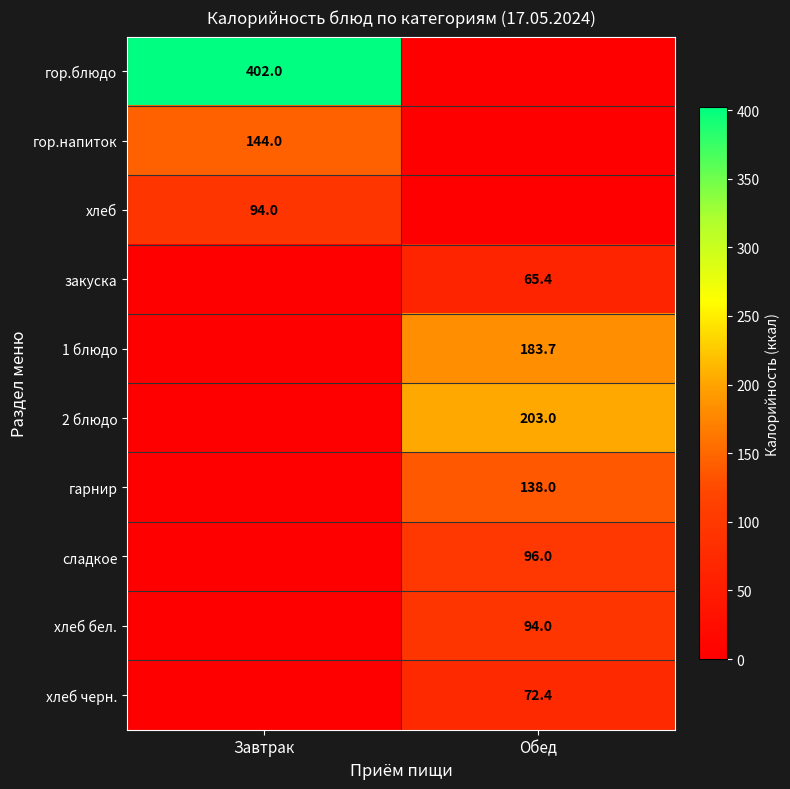

At which category is the sum across all series the highest?

Обед